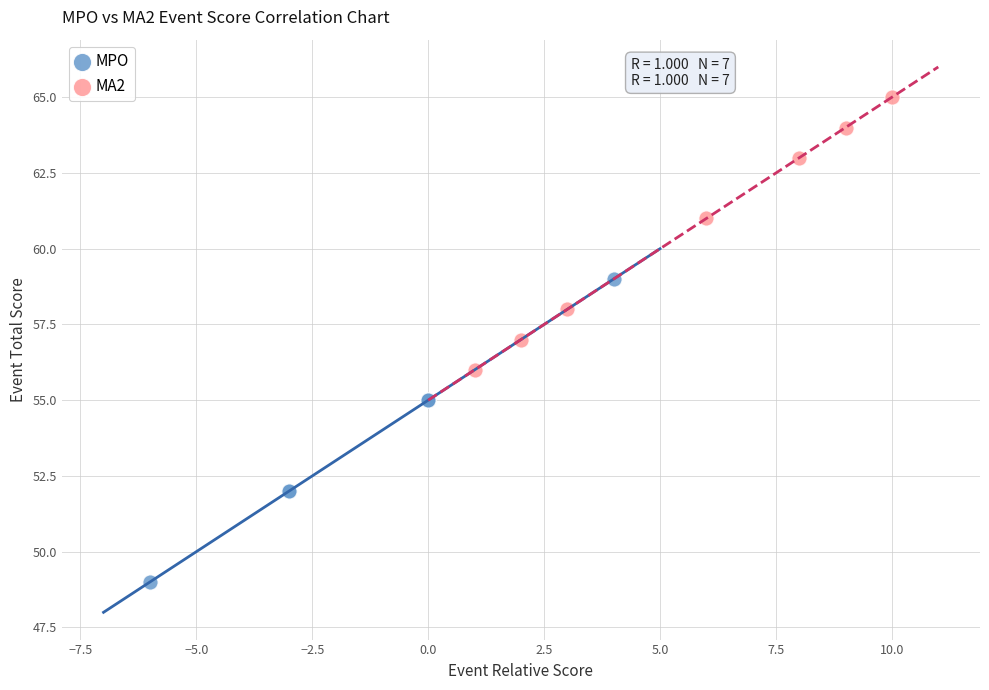

Which series contains the lowest Y value?

MPO